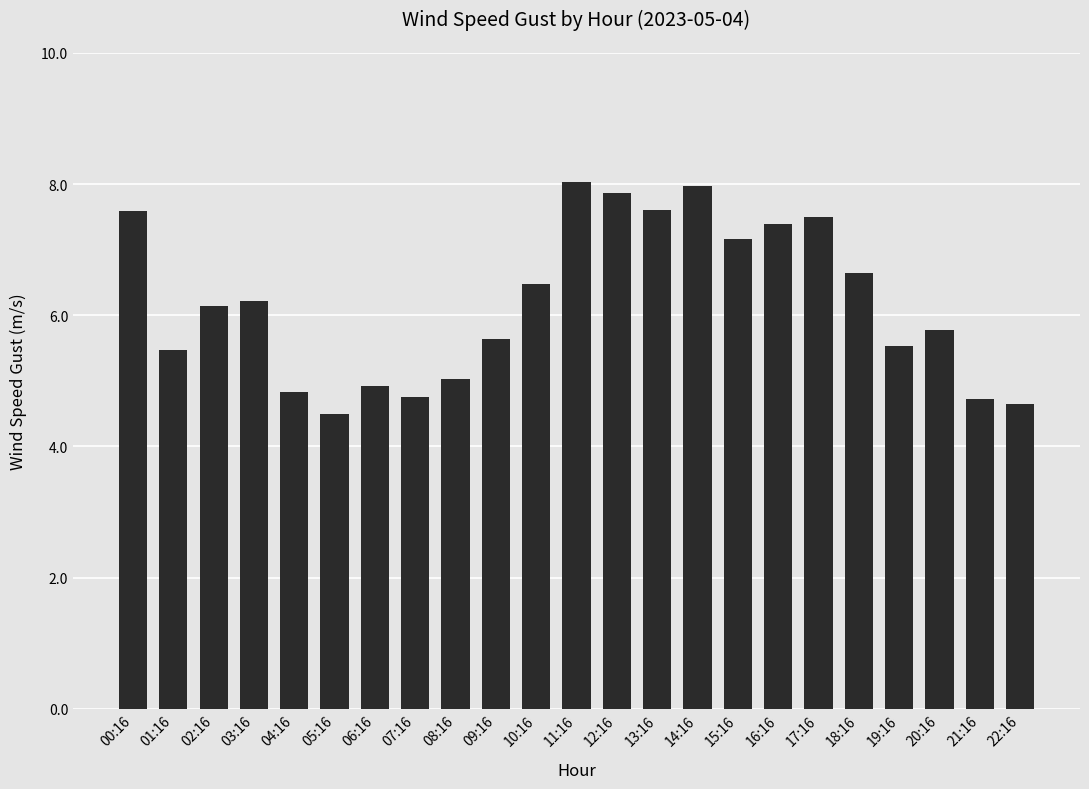

The chart shows a value of 2.7 at 05:16. True or false?

False